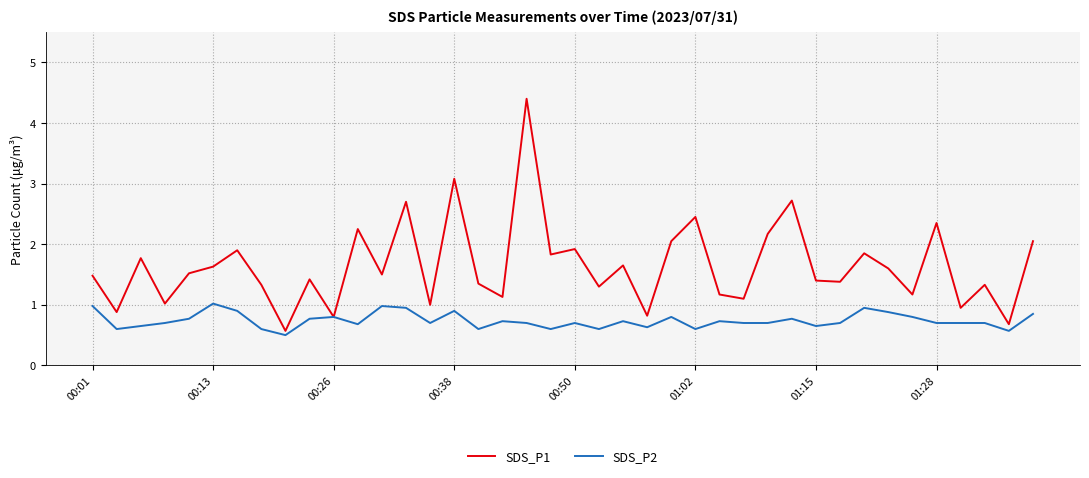

List the series in order of their peak value, highest first.

SDS_P1, SDS_P2